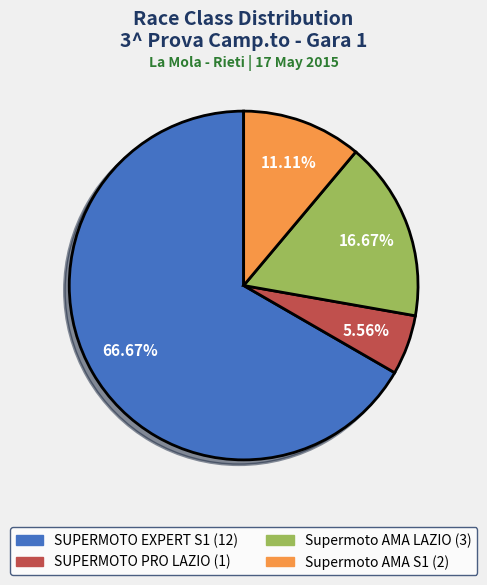

Which has a higher value, Supermoto AMA S1 or Supermoto AMA LAZIO?

Supermoto AMA LAZIO